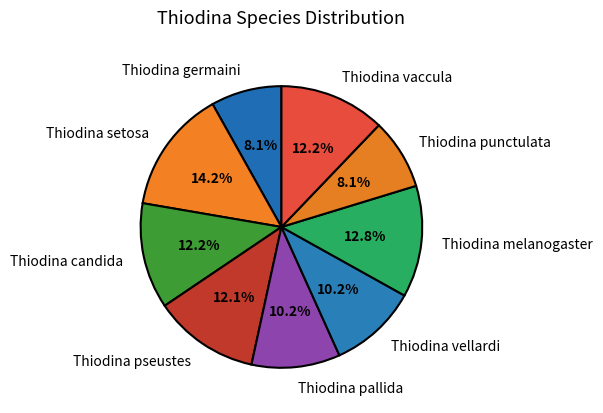

What is the largest slice in the pie chart?

Thiodina setosa